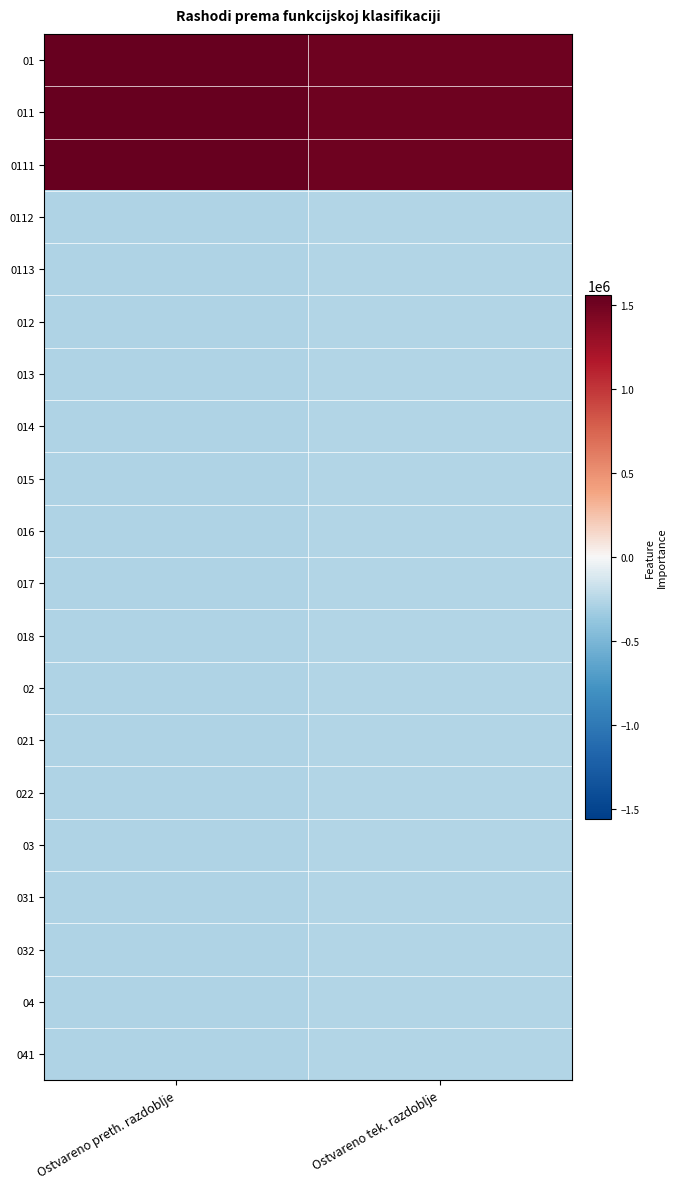

Which label corresponds to the smallest value in the chart?

Ostvareno preth. razdoblje